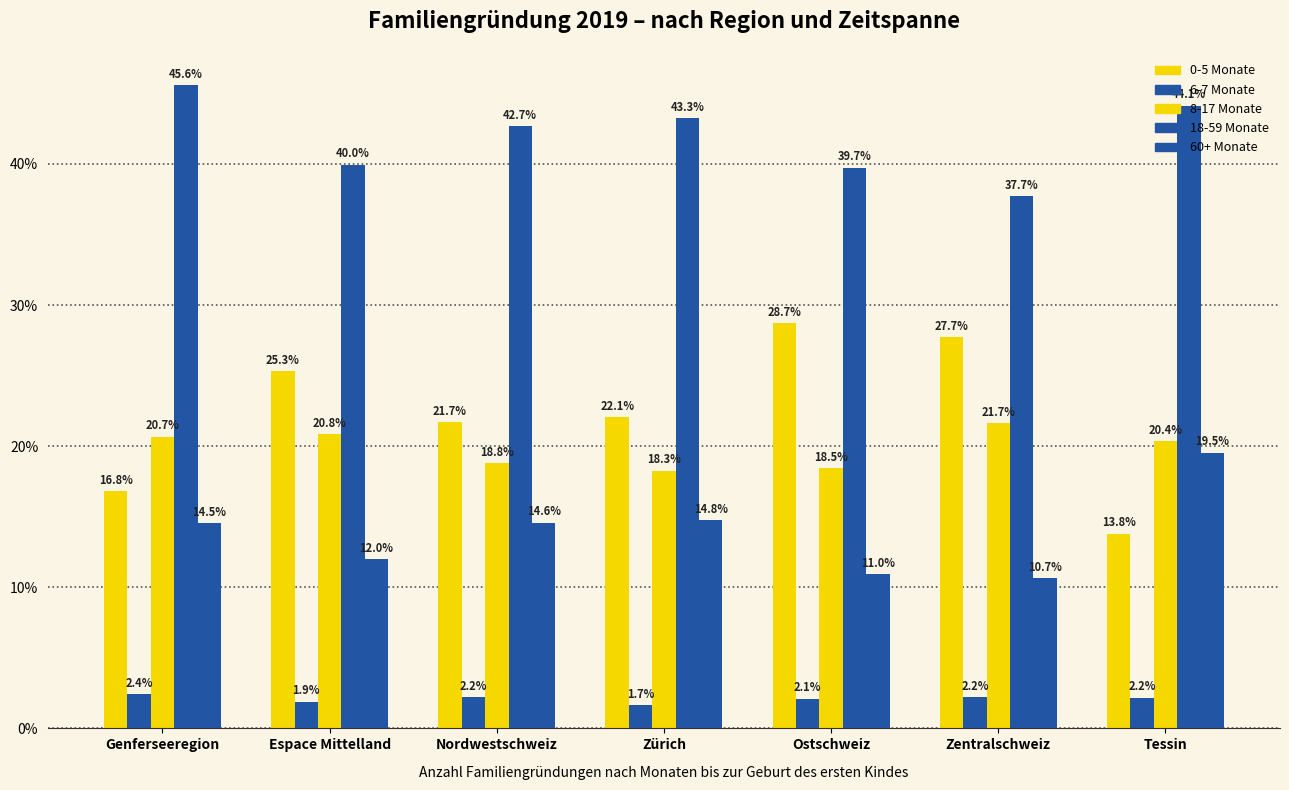

Reading left to right, what are all the values shown in this chart?

0 - 5: Genferseeregion=16.8	Espace Mittelland=25.3	Nordwestschweiz=21.7	Zürich=22.1	Ostschweiz=28.7	Zentralschweiz=27.7	Tessin=13.8
6 - 7: Genferseeregion=2.4	Espace Mittelland=1.9	Nordwestschweiz=2.2	Zürich=1.7	Ostschweiz=2.1	Zentralschweiz=2.2	Tessin=2.2
8 - 17: Genferseeregion=20.7	Espace Mittelland=20.8	Nordwestschweiz=18.8	Zürich=18.3	Ostschweiz=18.5	Zentralschweiz=21.7	Tessin=20.4
18 - 59: Genferseeregion=45.6	Espace Mittelland=40.0	Nordwestschweiz=42.7	Zürich=43.3	Ostschweiz=39.7	Zentralschweiz=37.7	Tessin=44.1
60 und mehr: Genferseeregion=14.5	Espace Mittelland=12.0	Nordwestschweiz=14.6	Zürich=14.8	Ostschweiz=11.0	Zentralschweiz=10.7	Tessin=19.5